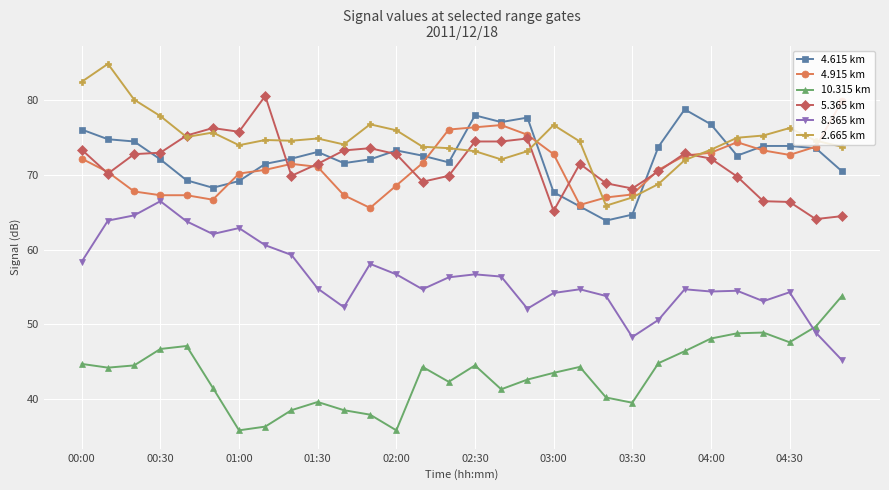

True or false: 8.365 km and 5.365 km intersect in this chart.

False